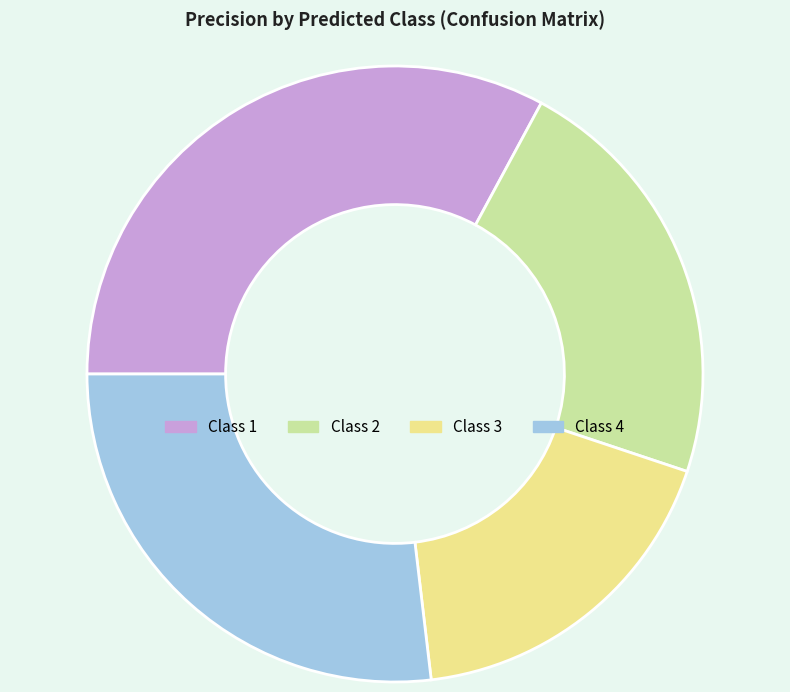

Which category has the biggest portion of the pie?

Class 1